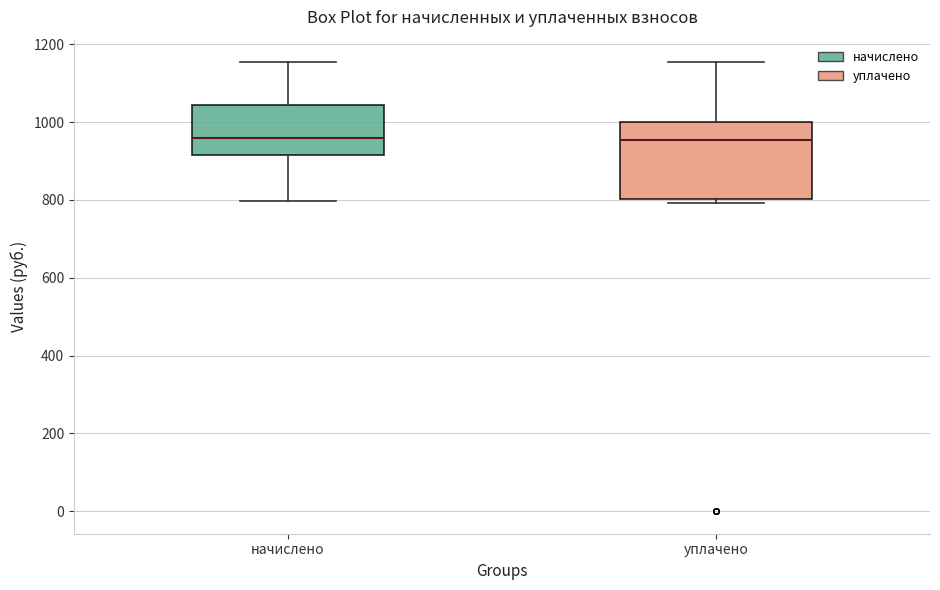

Comparing the boxes themselves (not the whiskers), which one is the tallest?

уплачено